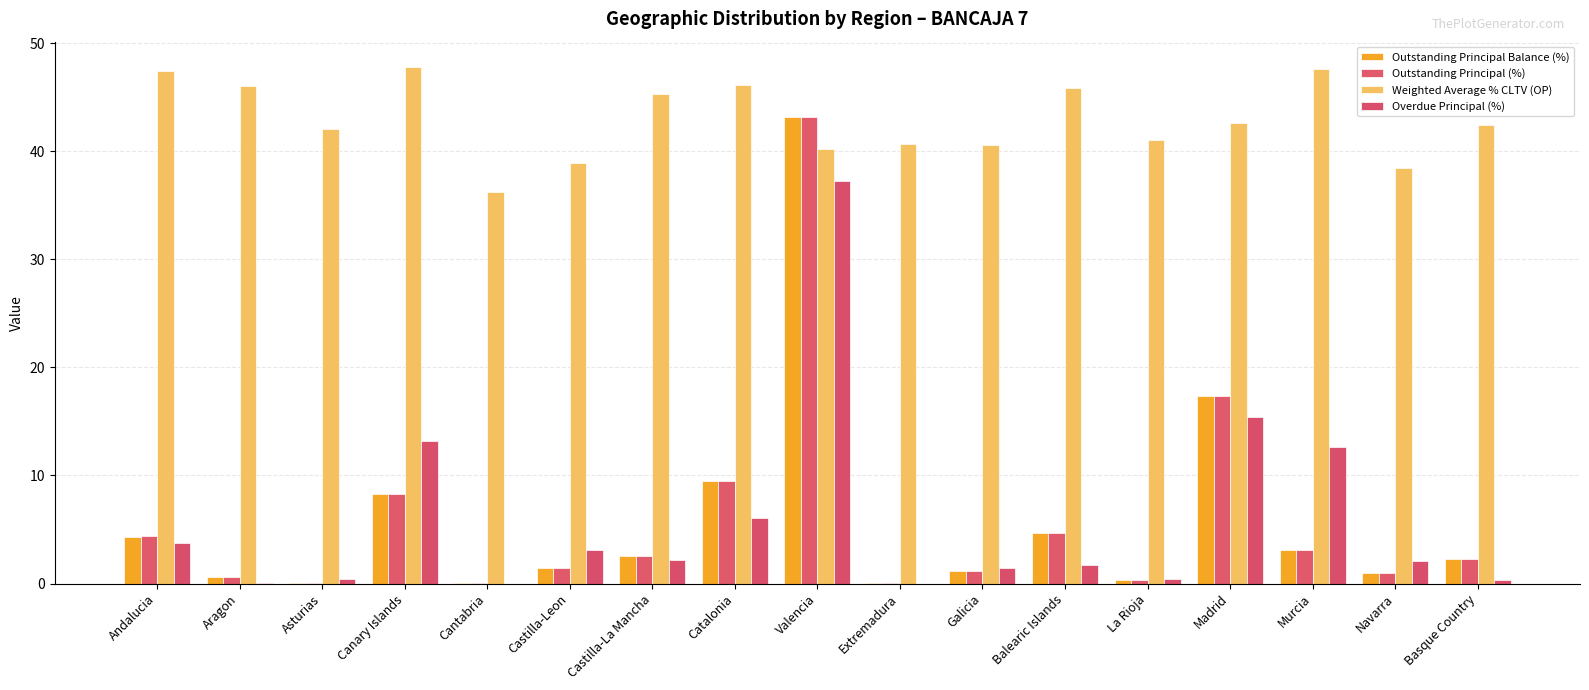

What are all the series names shown in the legend?

Outstanding Principal Balance (%), Outstanding Principal (%), Weighted Average % CLTV (OP), Overdue Principal (%)